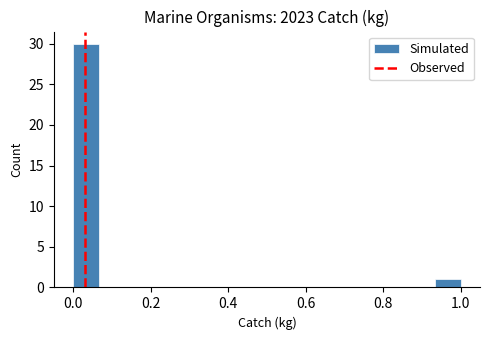

Around what value on the x-axis is the tallest bar? Give the approximate position of its centre, as read against the axis.

0.04